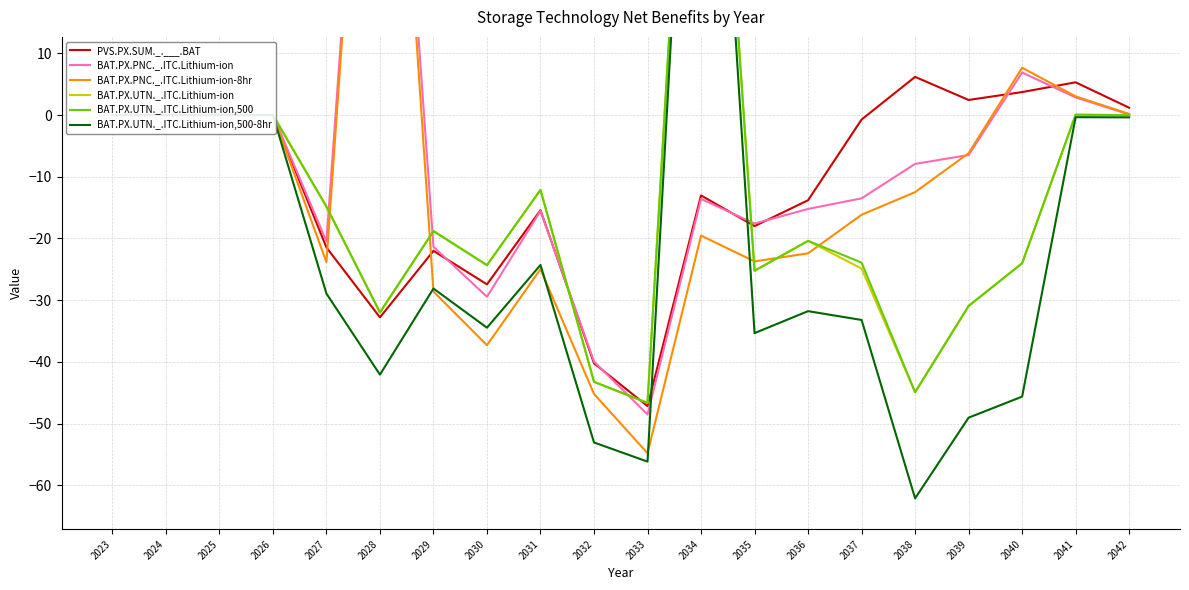

Does the chart display data point markers on the line(s)?

No